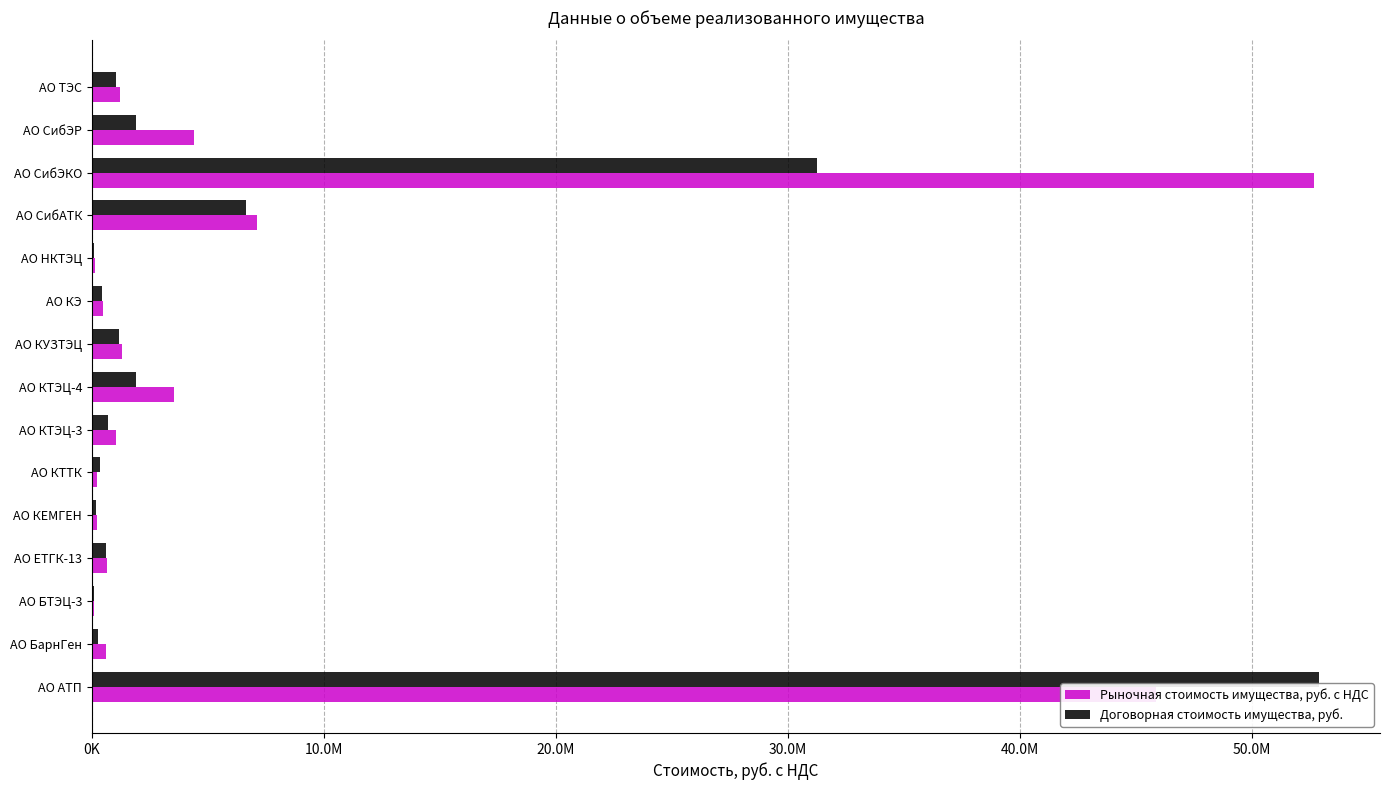

At which category is the sum across all series the highest?

АО АТП